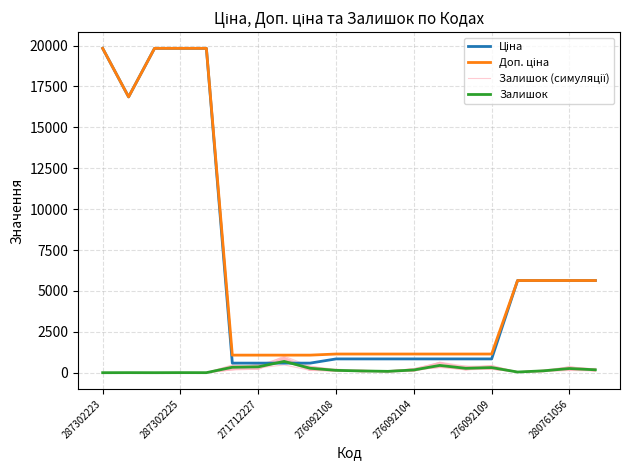

At which category does Ціна reach its first local valley?

287302225